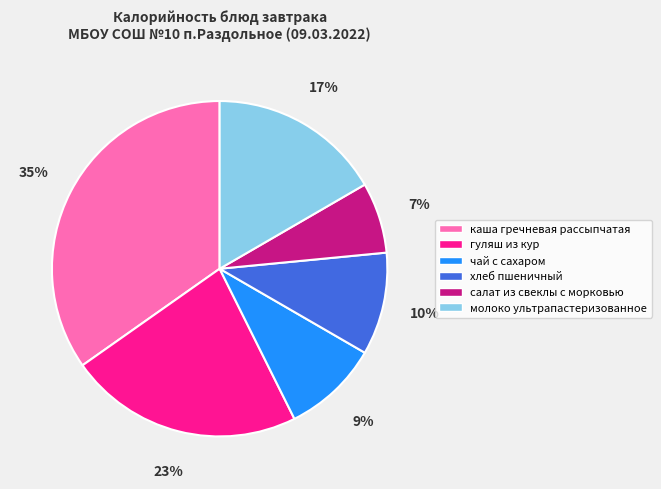

Is the sum of салат из свеклы с морковью and гуляш из кур greater than half?

No